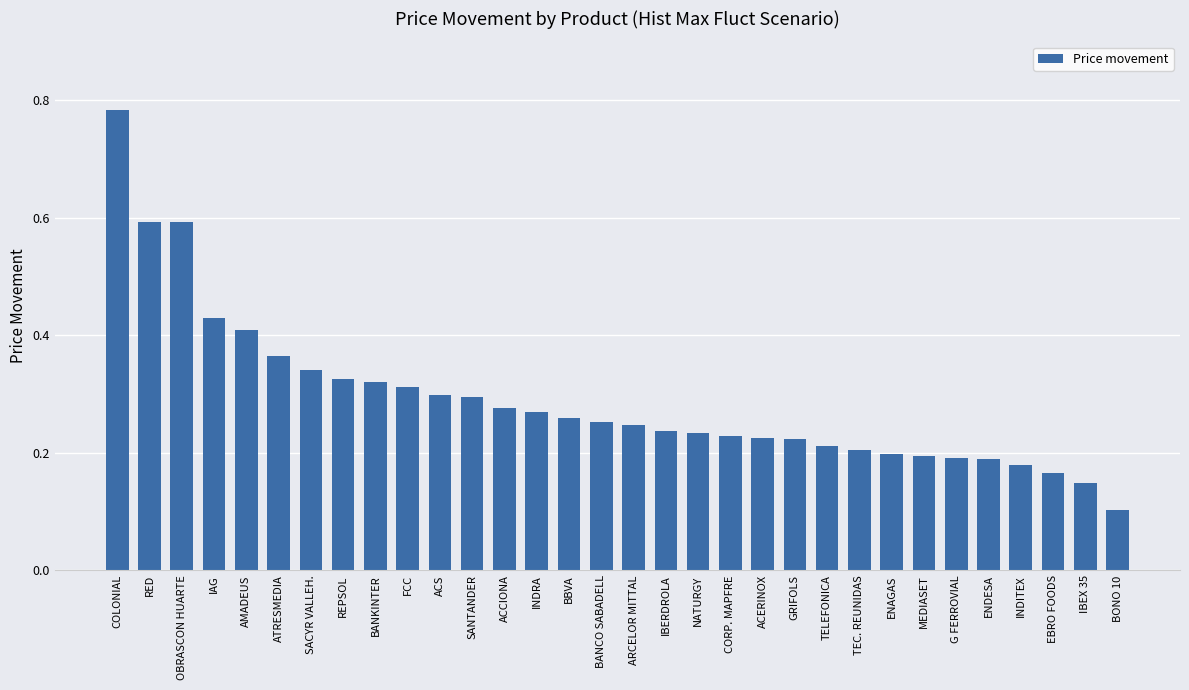

What is the change in value from SACYR VALLEH. to G FERROVIAL?

-0.1